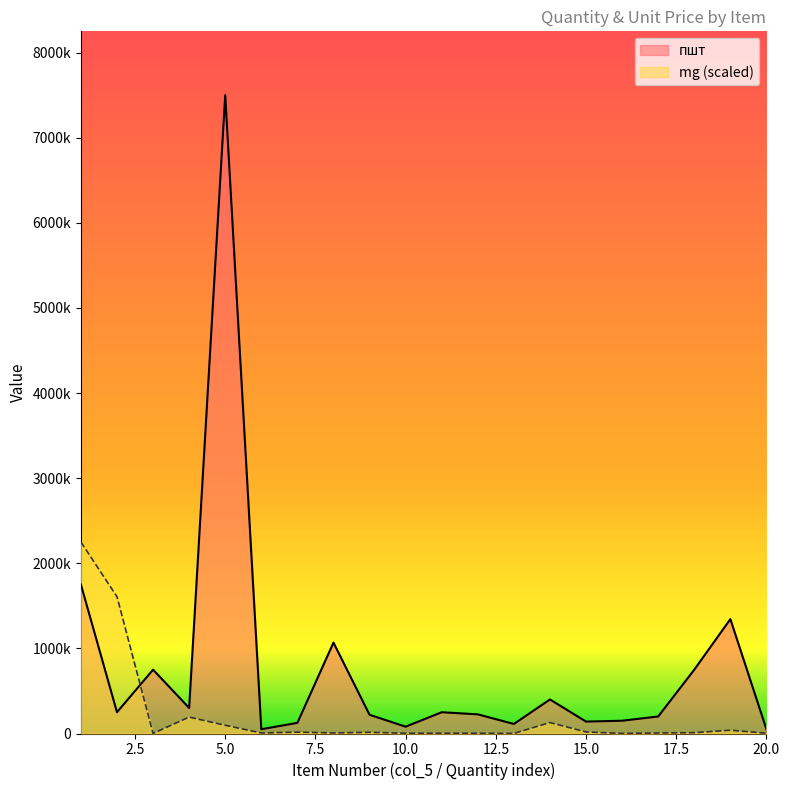

At which label does пшт reach its peak?

5